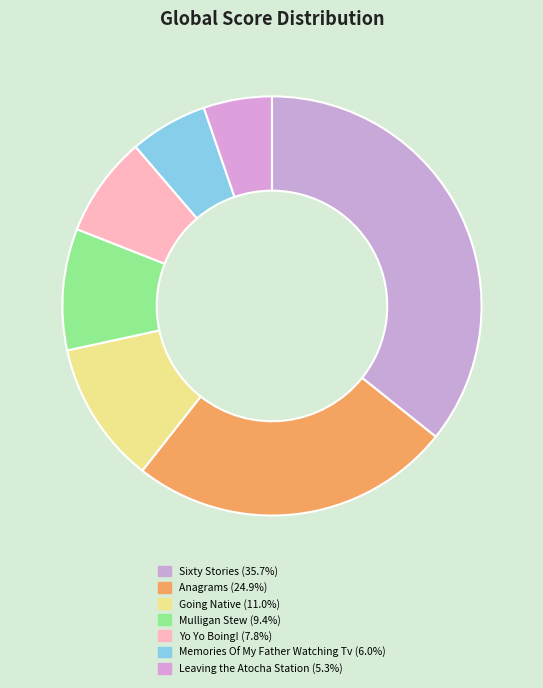

Rank the categories by value from highest to lowest.

Sixty Stories, Anagrams, Going Native, Mulligan Stew, Yo Yo Boing!, Memories Of My Father Watching Tv, Leaving the Atocha Station